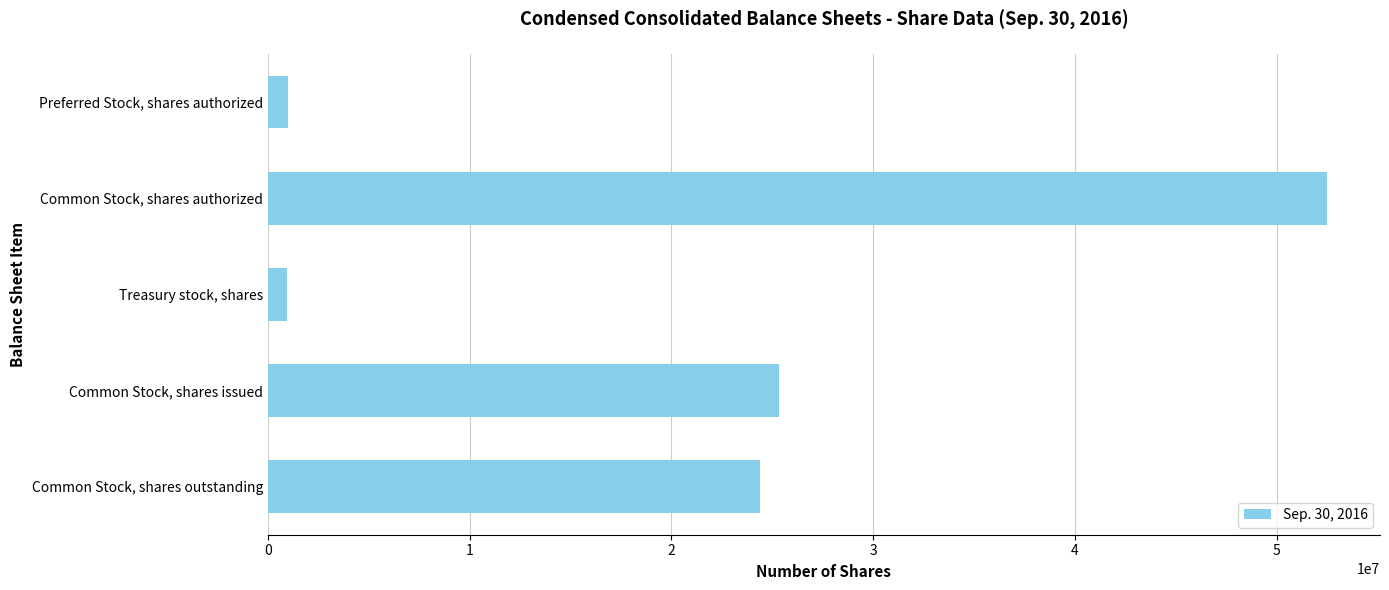

How many values are below 24388587?

2